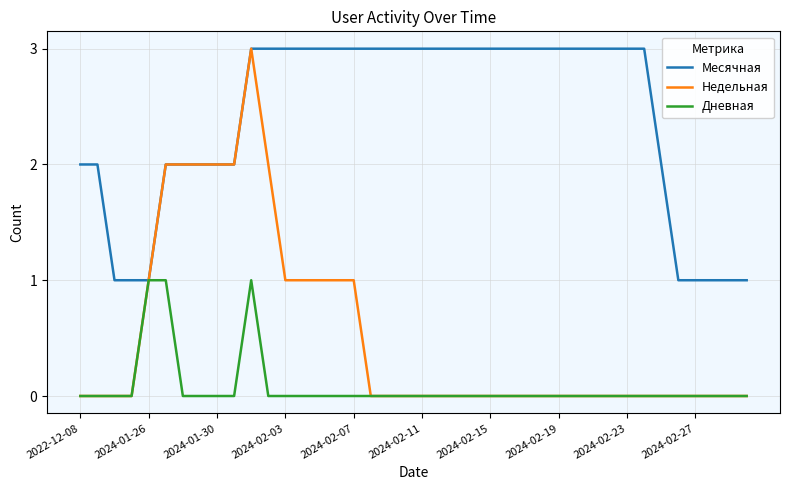

Rank the series by their average value, from lowest to highest.

Дневная, Недельная, Месячная